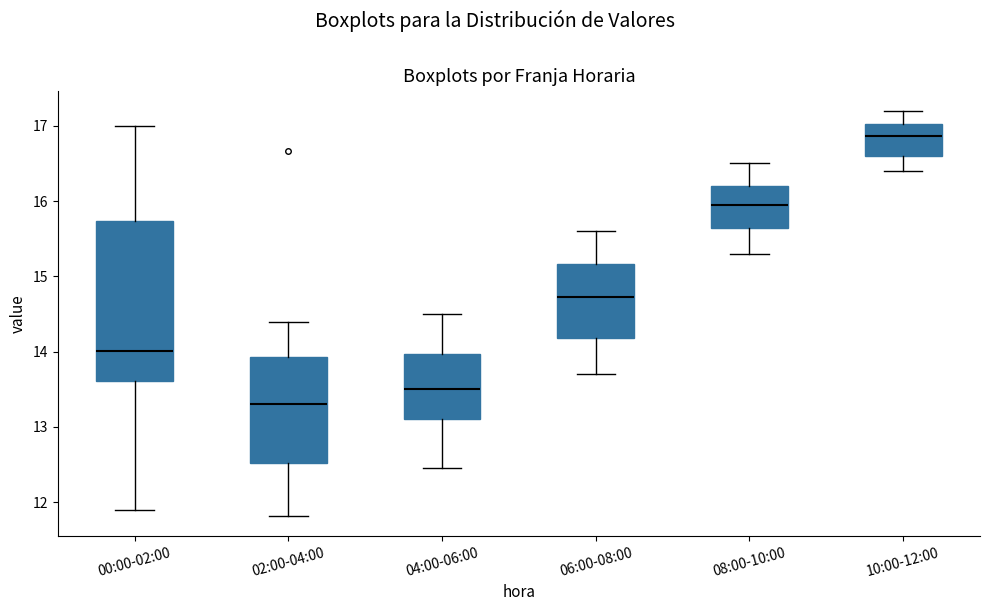

Reading left to right, read every box against the y-axis: the position of its median line, the range the box covers, and the ends of its whiskers. The values are not printed on the chart, so give them approximately, as read against the axis.

00:00-02:00: median 14.0, box 13.6 to 15.7, whiskers 11.9 to 17.0
02:00-04:00: median 13.3, box 12.5 to 13.9, whiskers 11.8 to 14.4
04:00-06:00: median 13.5, box 13.1 to 14.0, whiskers 12.5 to 14.5
06:00-08:00: median 14.7, box 14.2 to 15.2, whiskers 13.7 to 15.6
08:00-10:00: median 16.0, box 15.6 to 16.2, whiskers 15.3 to 16.5
10:00-12:00: median 16.9, box 16.6 to 17.0, whiskers 16.4 to 17.2